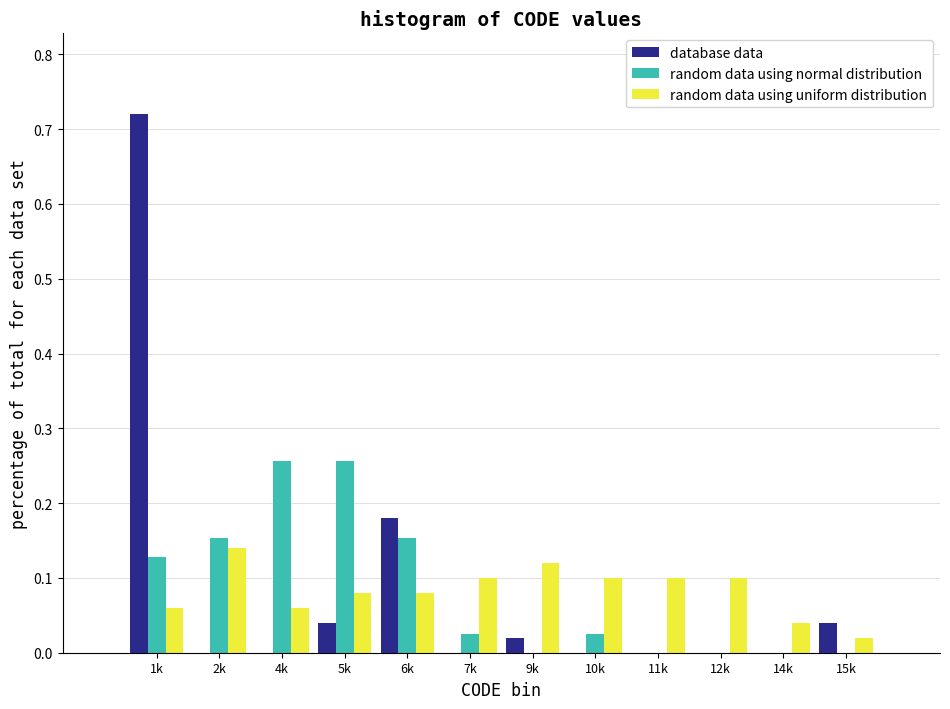

The value of database data at 1k is 0.2. True or false?

False